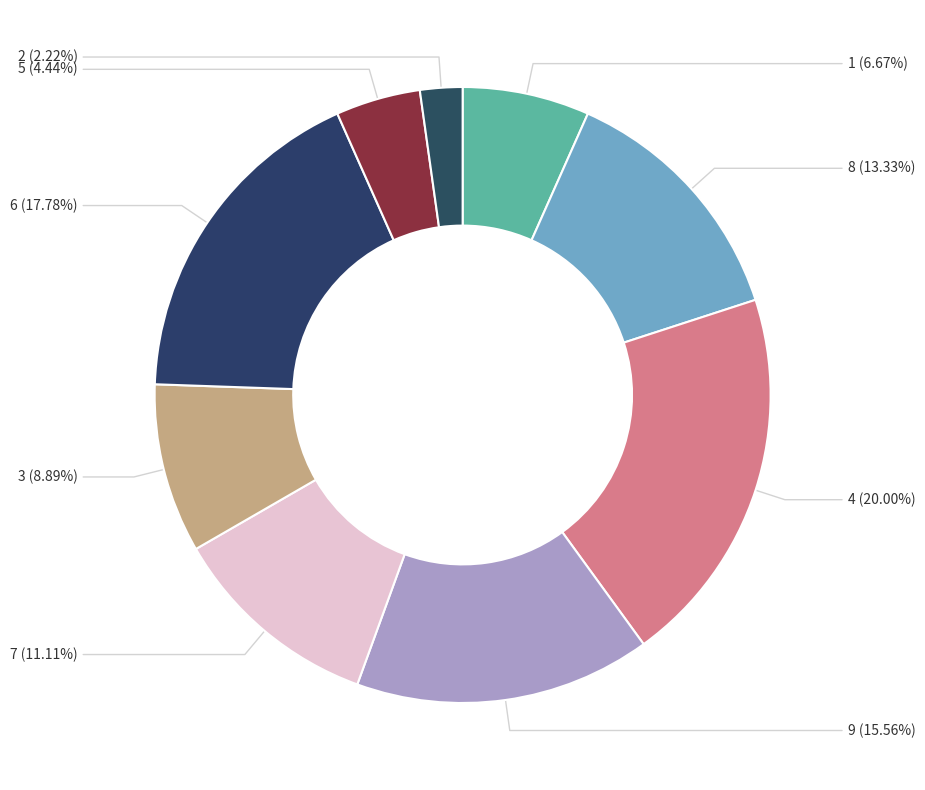

Does any single category account for the majority?

No